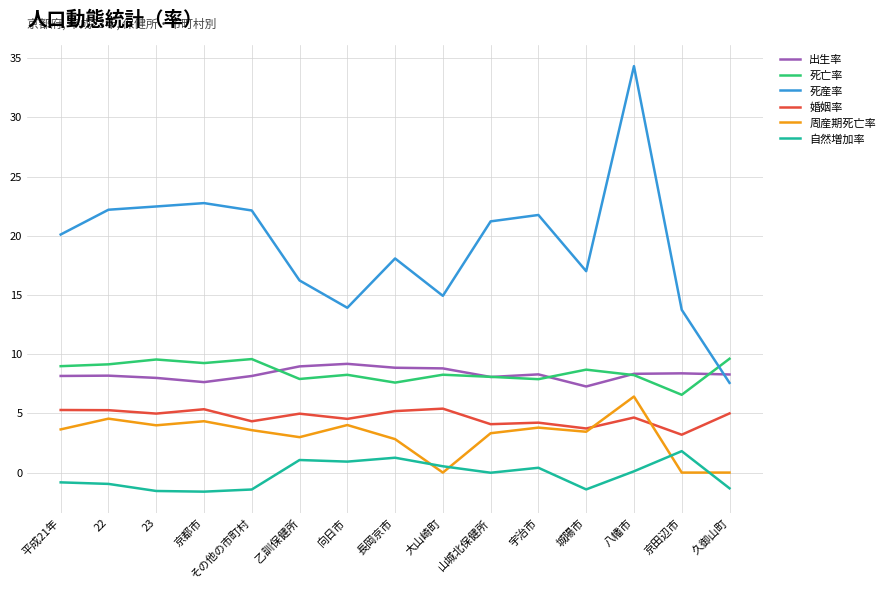

What is the difference between the second highest and second lowest values in the 周産期死亡率 series?

4.6